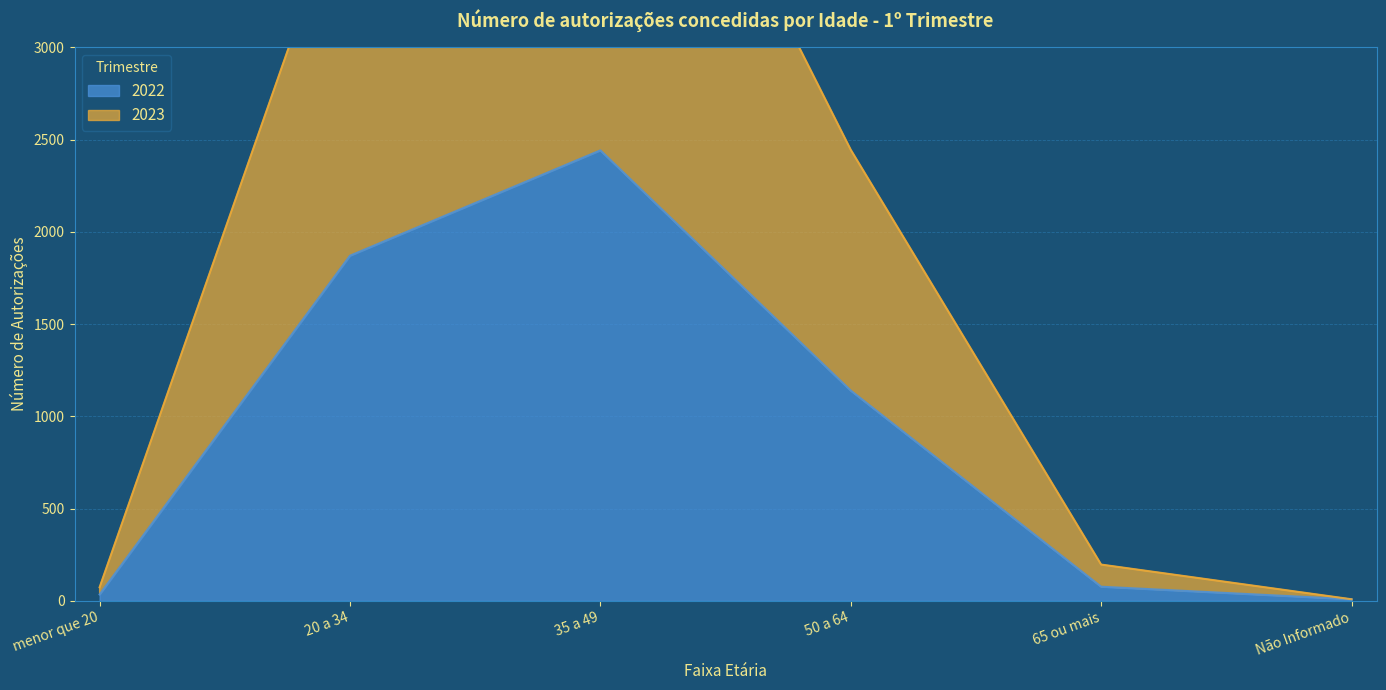

True or false: 2023 has a value of 5242 at 20 a 34.

False